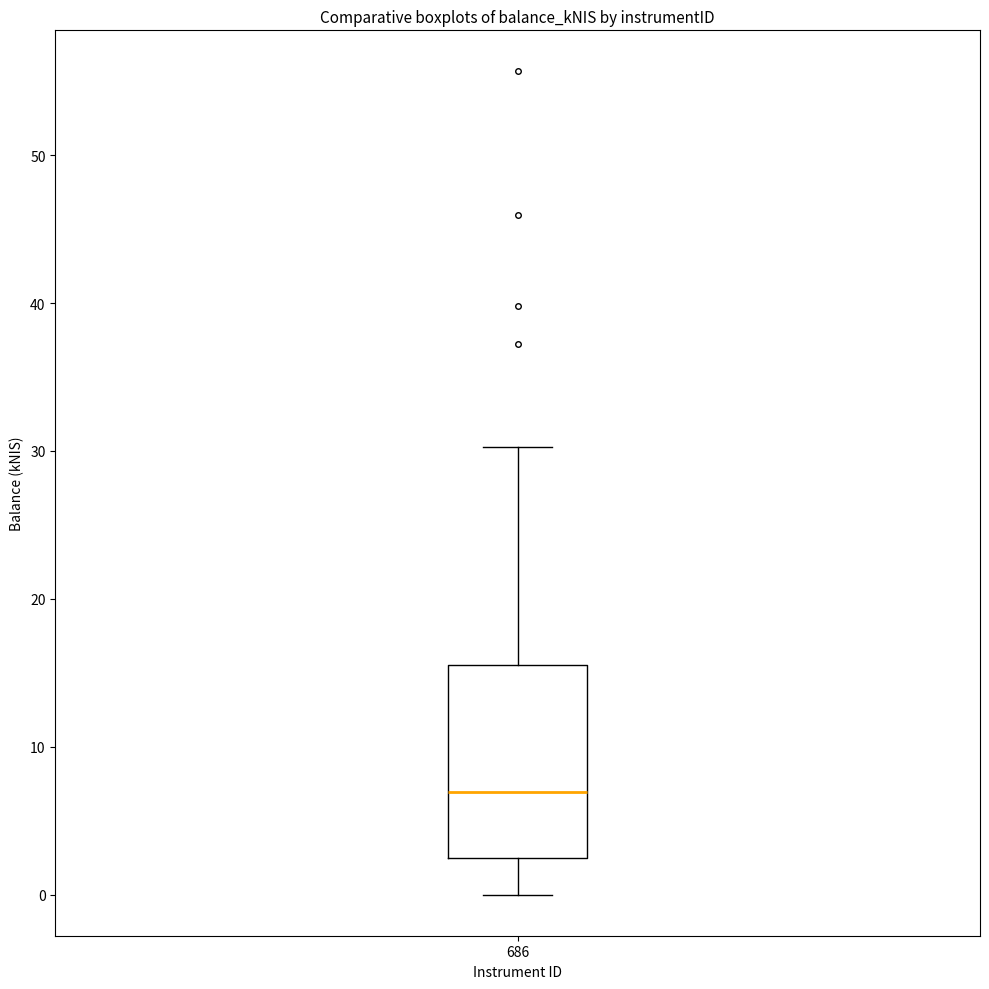

Read this box plot against the y-axis: the position of the median line, the range covered by the box, and the ends of both whiskers. The values are not printed on the chart, so give them approximately, as read against the axis.

median 7, box 2 to 16, whiskers 0 to 30